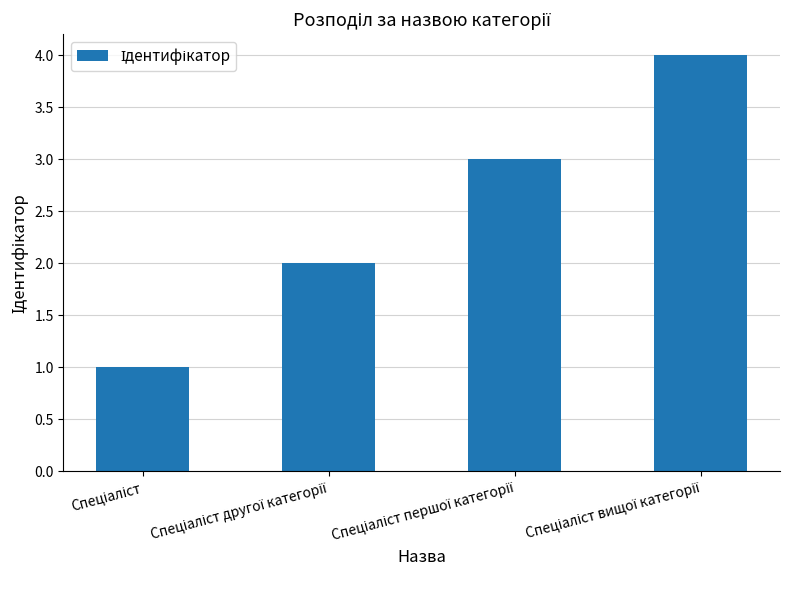

What is the maximum value shown in the chart?

4